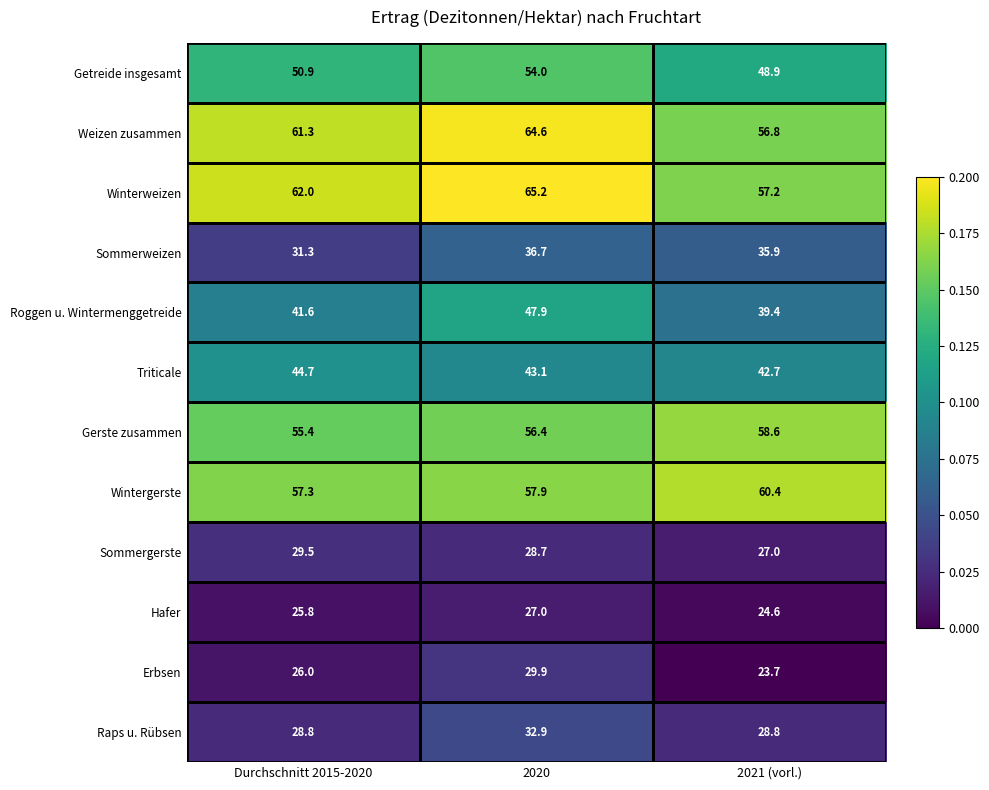

Count the Getreide insgesamt values in the range 48 to 54.

3